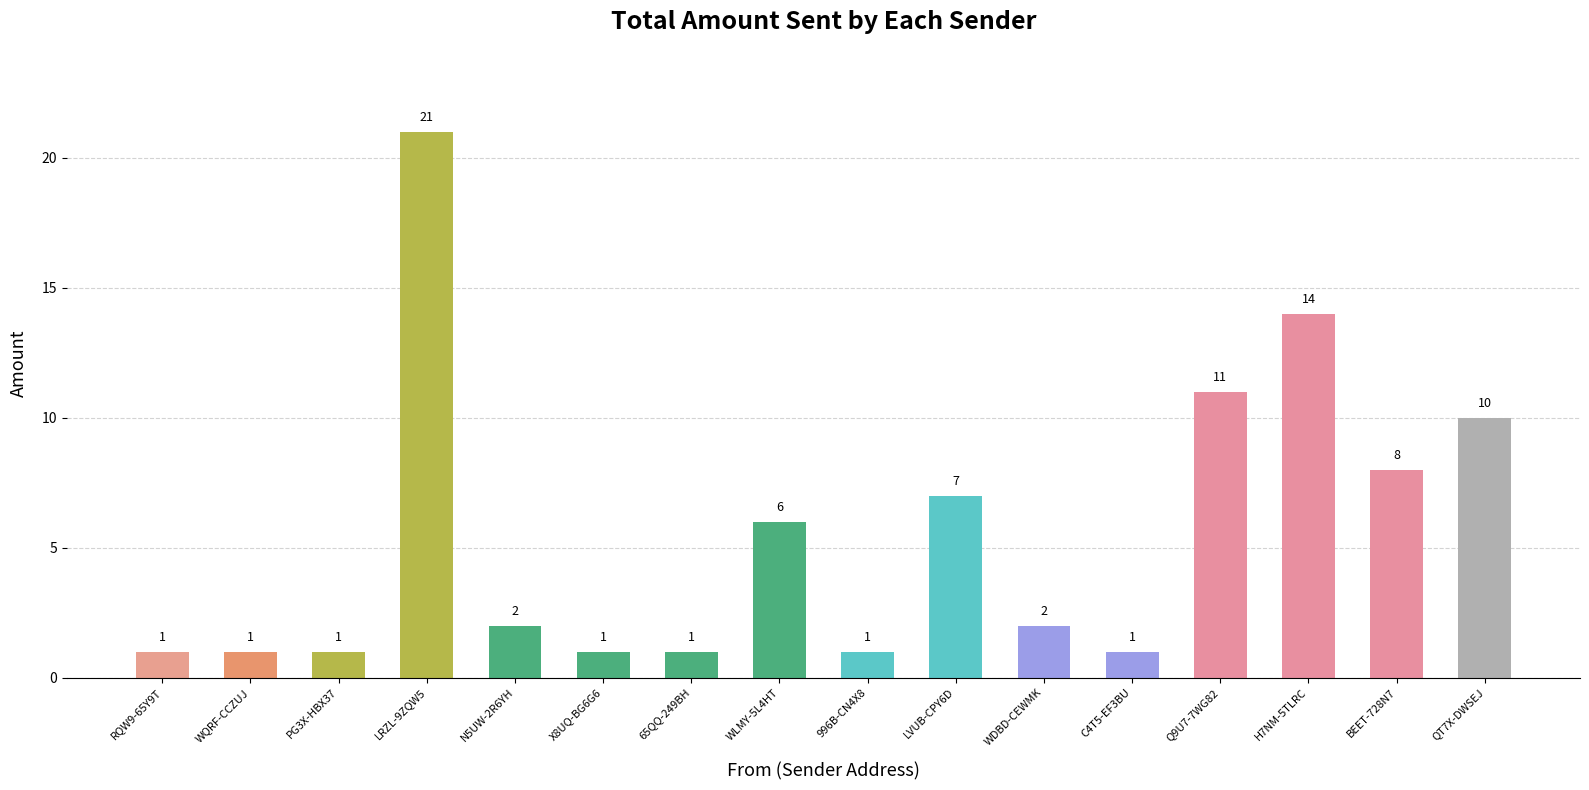

Where does the data first go above 2?

LRZL-9ZQW5